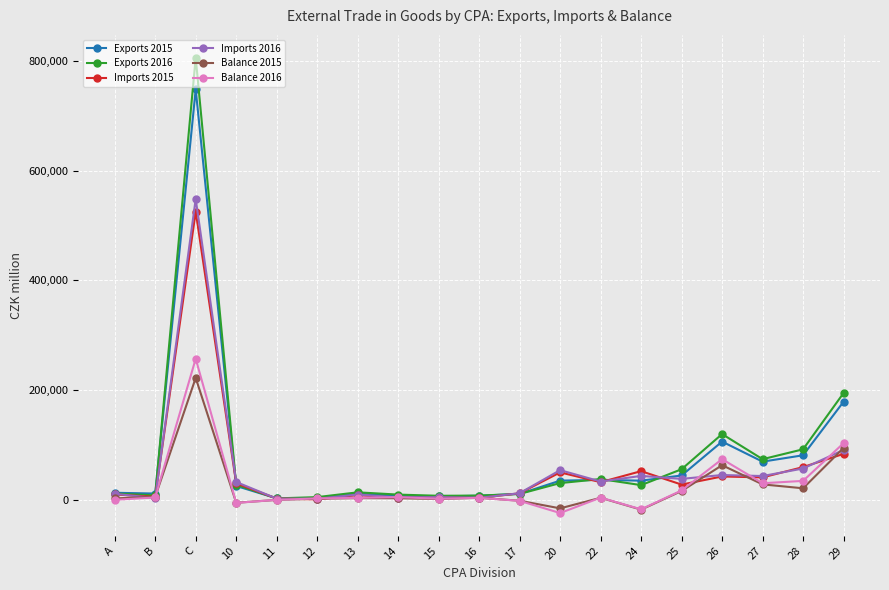

Which series has the widest spread of values?

Exports 2016